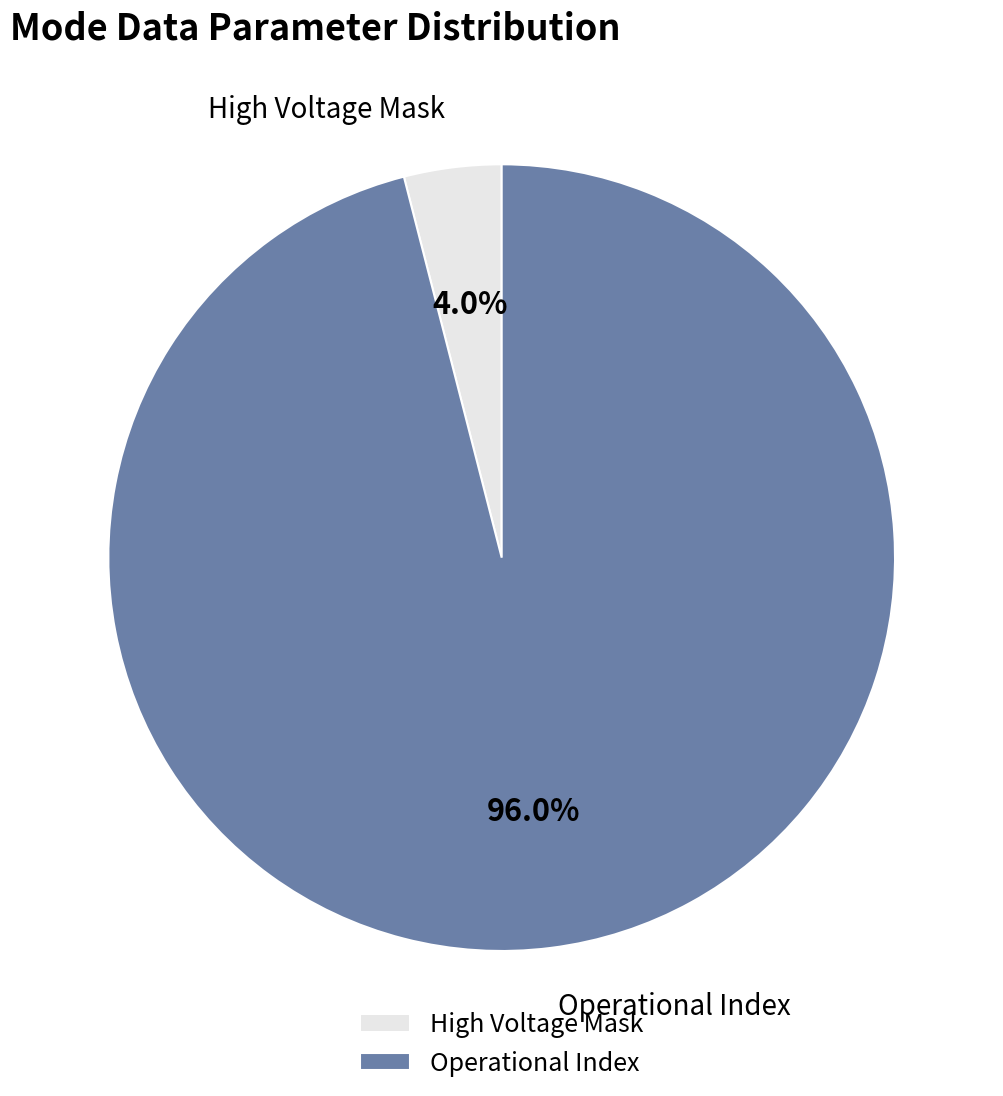

Is there any slice that represents more than half of the pie?

Yes